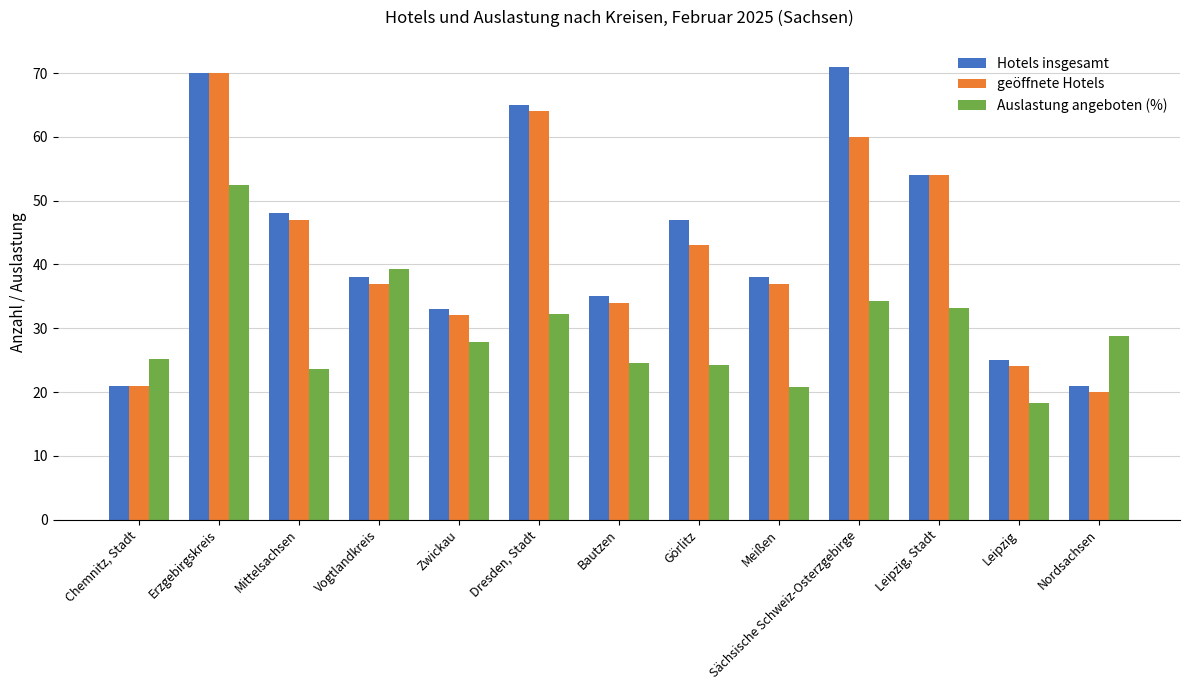

What value does the Auslastung angeboten (%) series have at Dresden, Stadt?

32.2